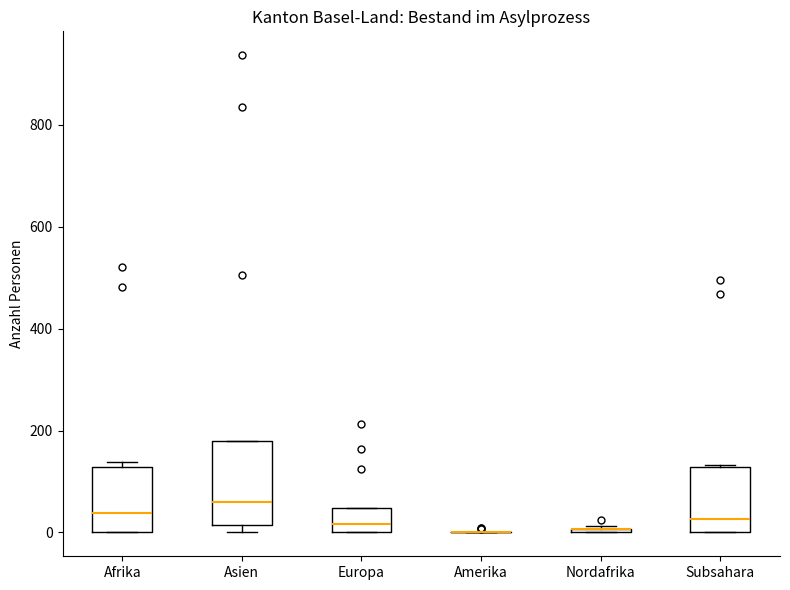

Reading left to right, transcribe this box plot: for each box, give where its median line is, the range the box spans, and where its two whiskers end, as read against the y-axis. The values are not printed on the chart, so give them approximately, as read against the axis.

Afrika: median 40, box 0 to 120, whiskers 0 to 140
Asien: median 60, box 20 to 180, whiskers 0 to 180
Europa: median 20, box 0 to 40, whiskers 0 to 40
Amerika: box collapsed to a line at 0, whiskers 0 to 0
Nordafrika: box collapsed to a line at 0, whiskers 0 to 20
Subsahara: median 20, box 0 to 120, whiskers 0 to 140